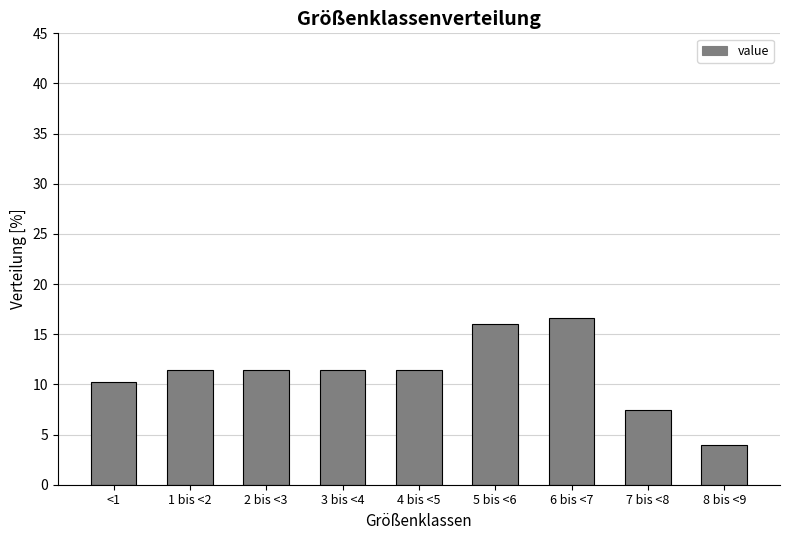

Reading left to right, list all the values displayed in this chart.

<1=10.3	1 bis <2=11.4	2 bis <3=11.4	3 bis <4=11.4	4 bis <5=11.4	5 bis <6=16.0	6 bis <7=16.6	7 bis <8=7.4	8 bis <9=4.0